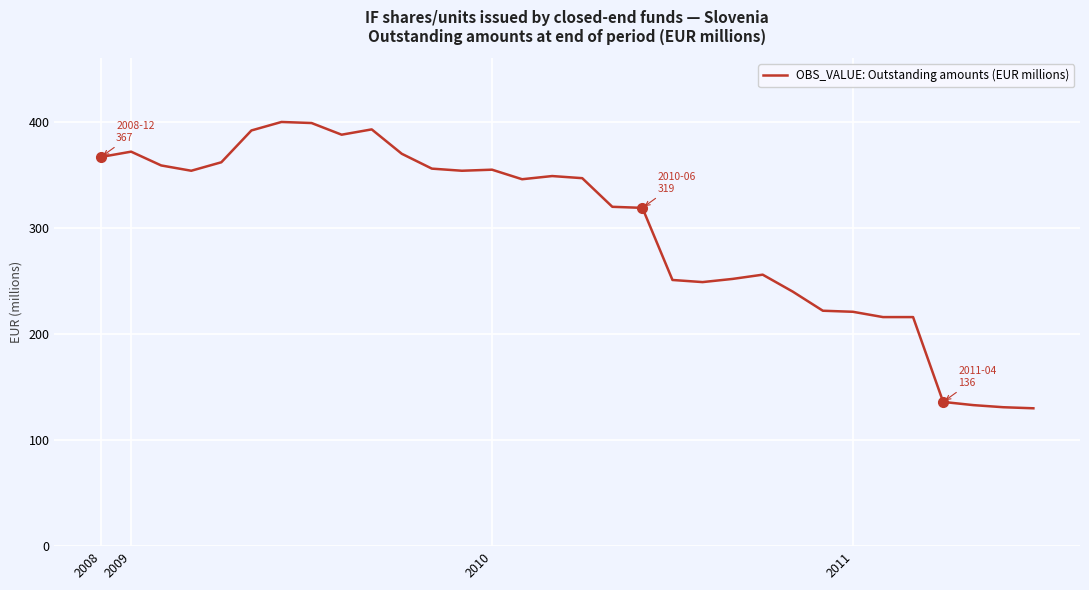

What is the maximum value shown in the chart?

400